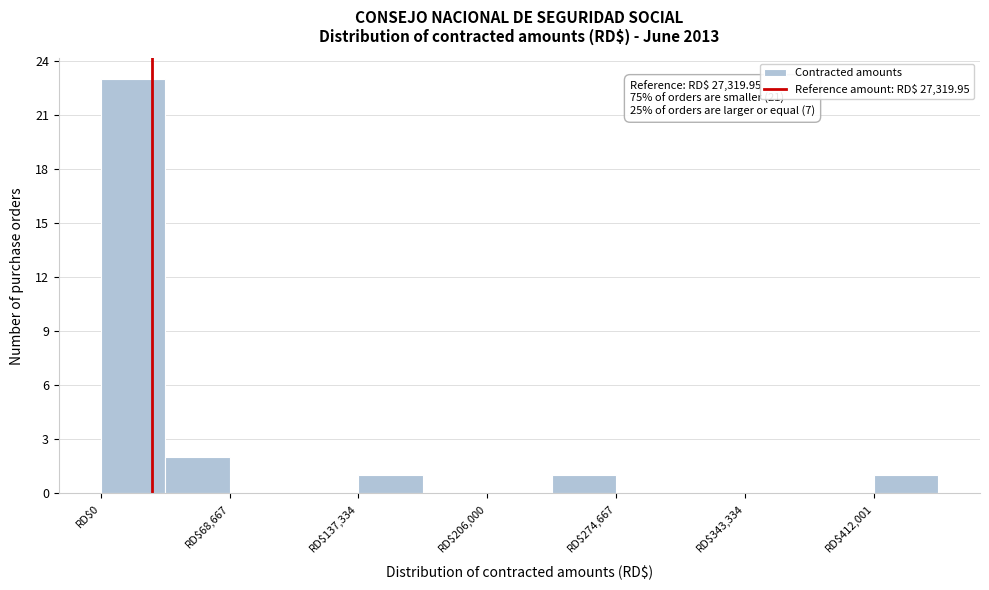

Read against the x-axis, roughly where is the centre of the tallest bar?

20000